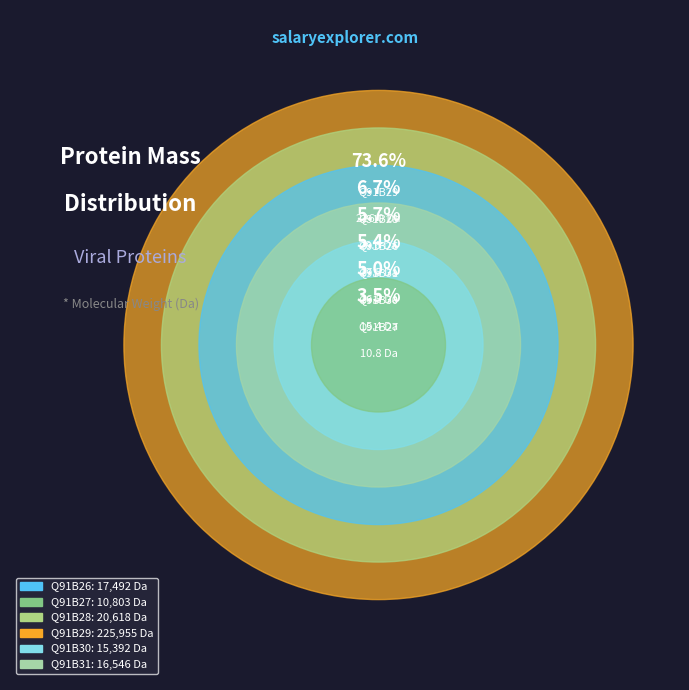

To the nearest percent, what is the difference between the largest and smallest slice percentages?

70%